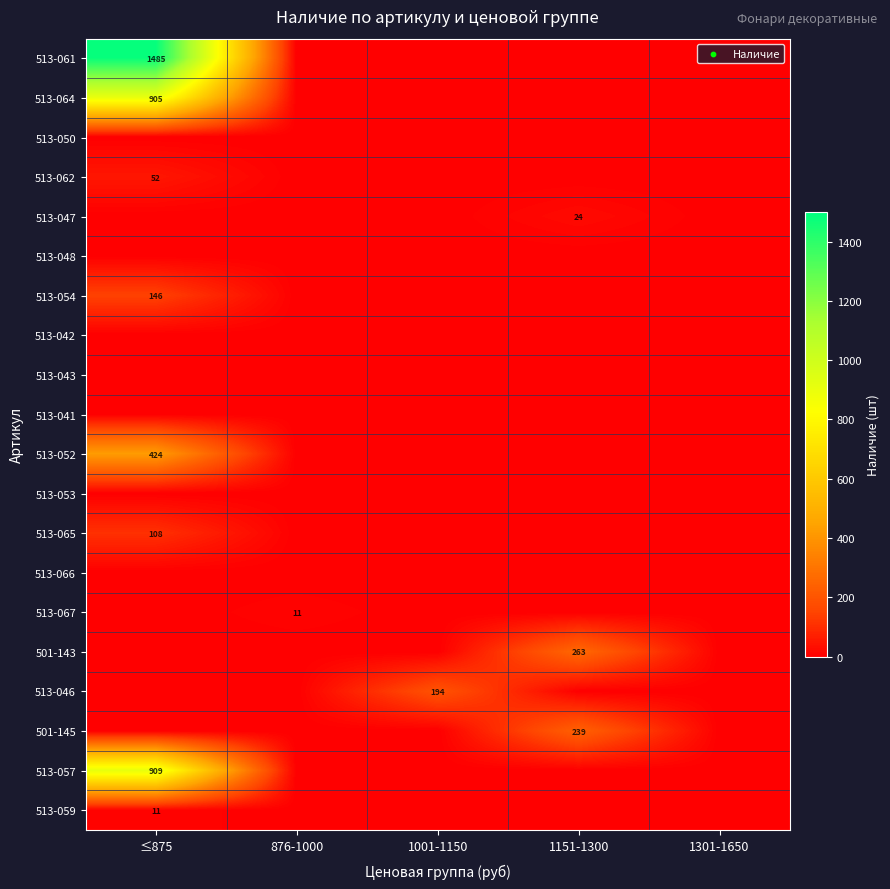

Which has a higher value, 1001-1150 or 1151-1300?

1001-1150